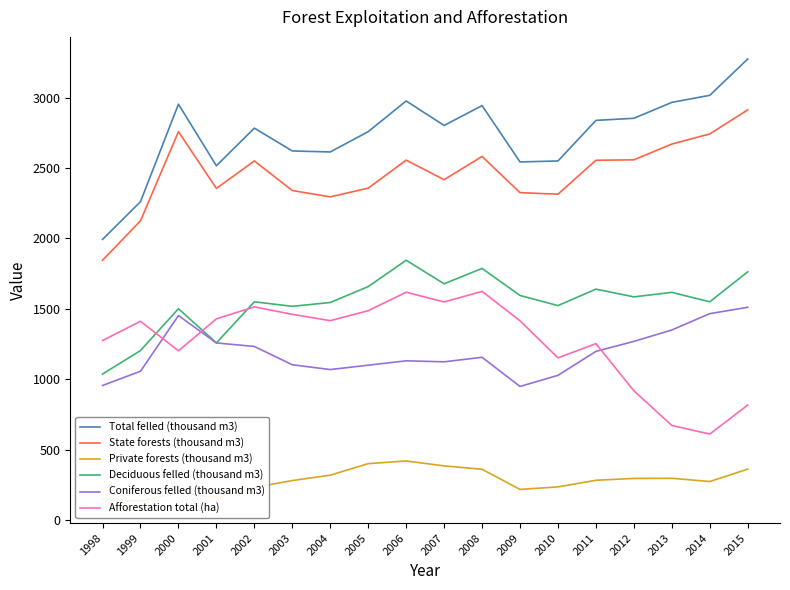

Which series has the largest total across all categories?

Total felled (thousand m3)